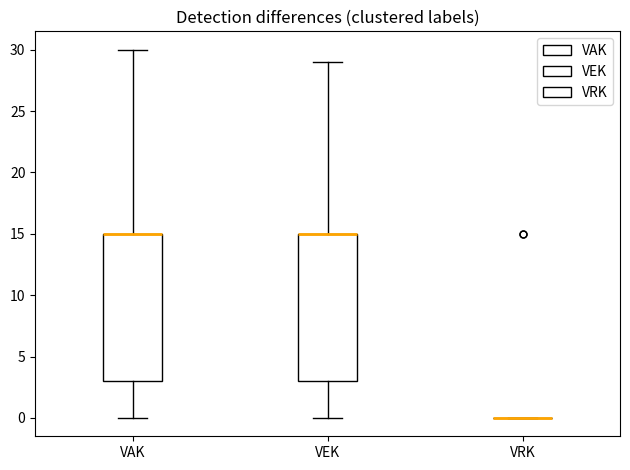

Reading left to right, transcribe this box plot: for each box, give where its median line is, the range the box spans, and where its two whiskers end, as read against the y-axis. The values are not printed on the chart, so give them approximately, as read against the axis.

VAK: median 15 (drawn on the box's upper edge), box 3 to 15, whiskers 0 to 30
VEK: median 15 (drawn on the box's upper edge), box 3 to 15, whiskers 0 to 29
VRK: box collapsed to a line at 0, whiskers 0 to 0